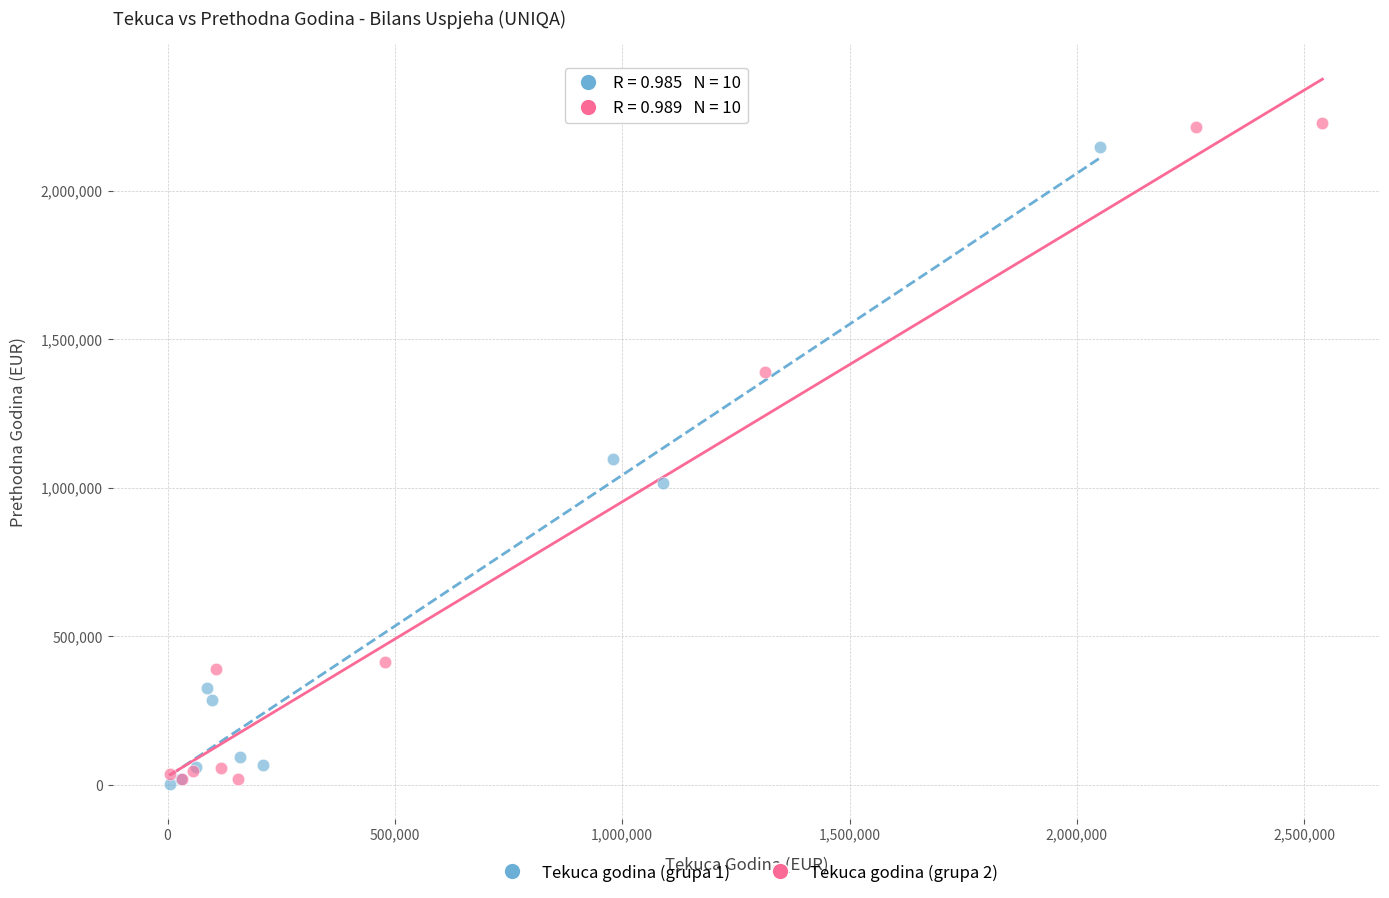

Which series has the largest Y range (max minus min)?

Tekuca godina (grupa 2)